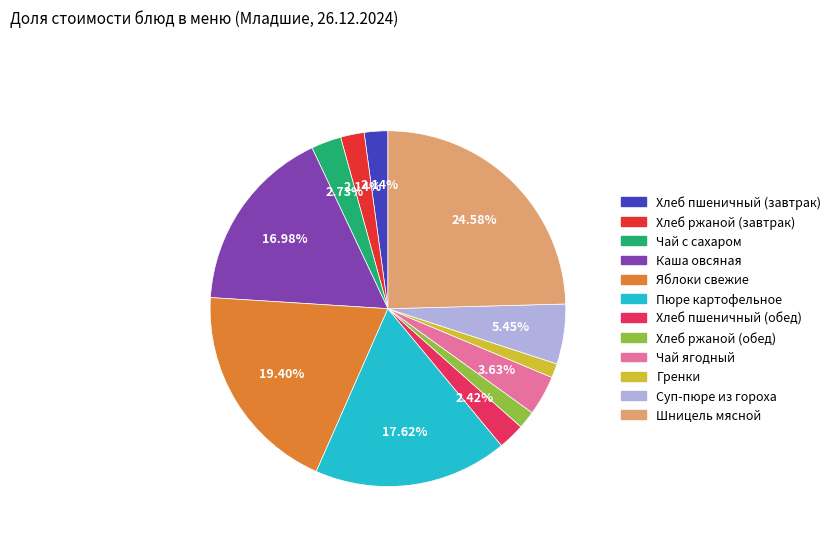

Between Хлеб пшеничный (обед) and Каша овсяная, which is larger?

Каша овсяная